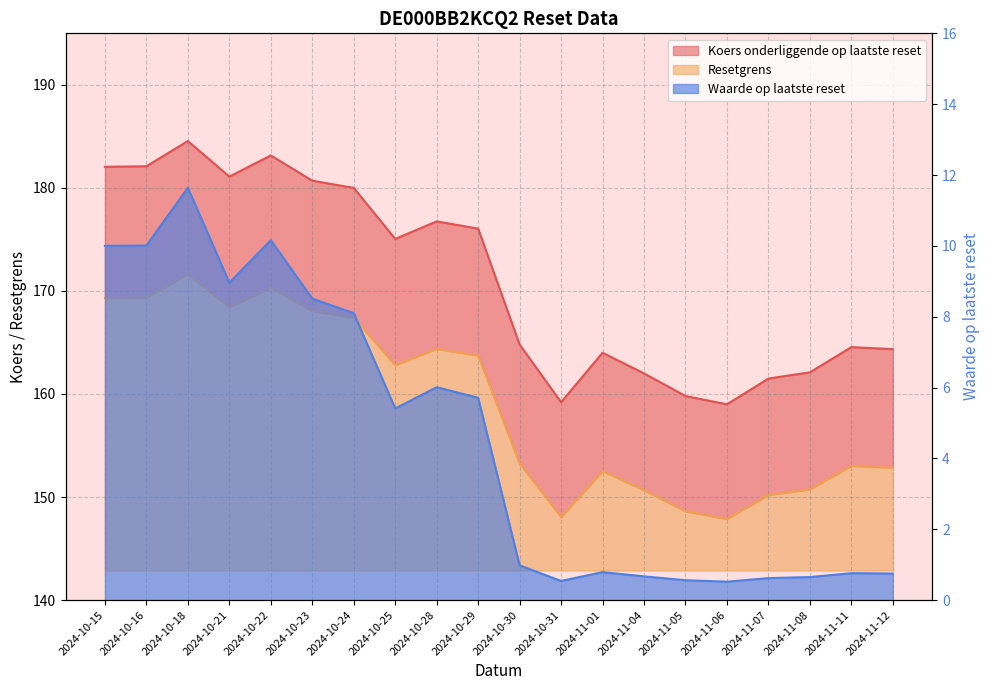

At which category does Koers onderliggende op laatste reset reach its first local valley?

2024-10-21